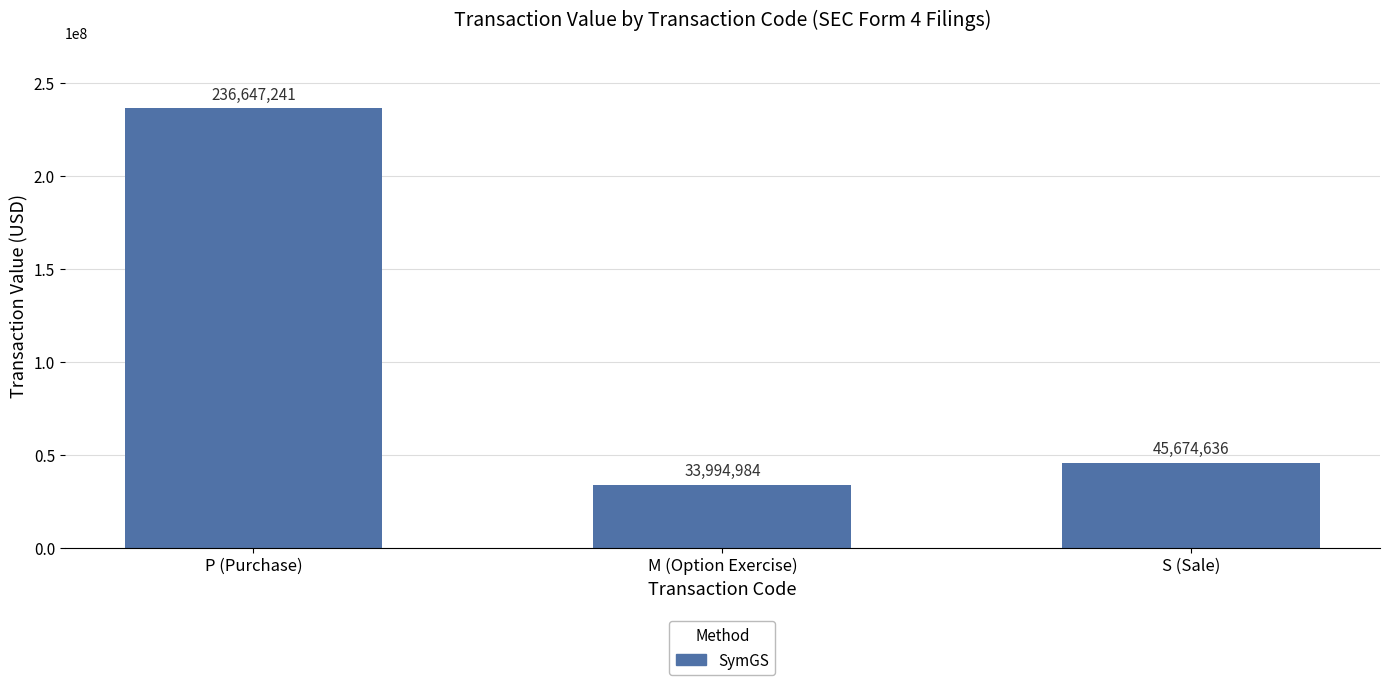

How many data points does each series have?

3